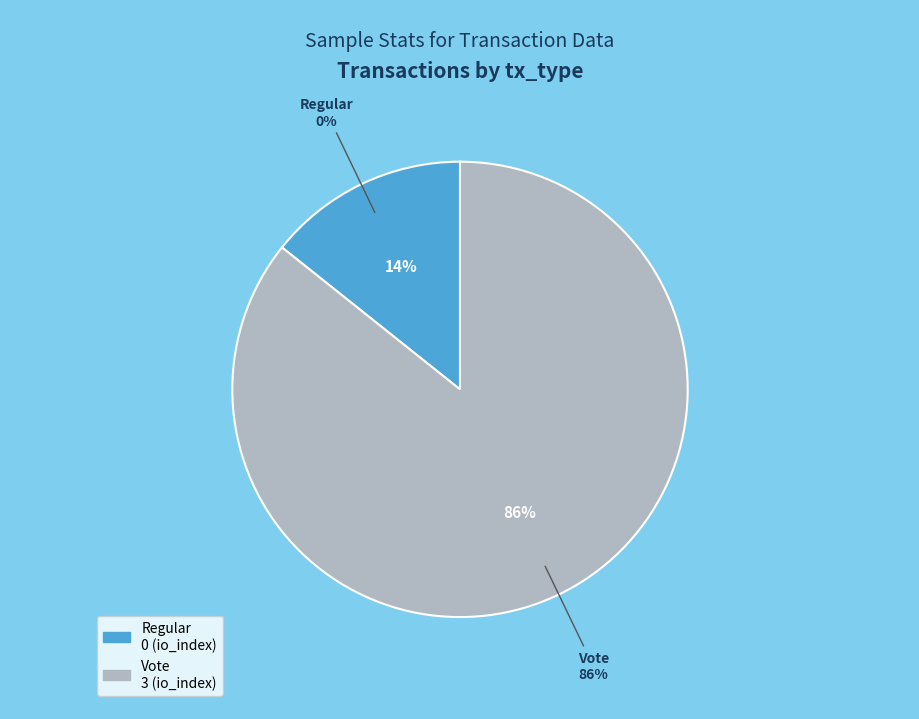

What is the majority slice?

Vote